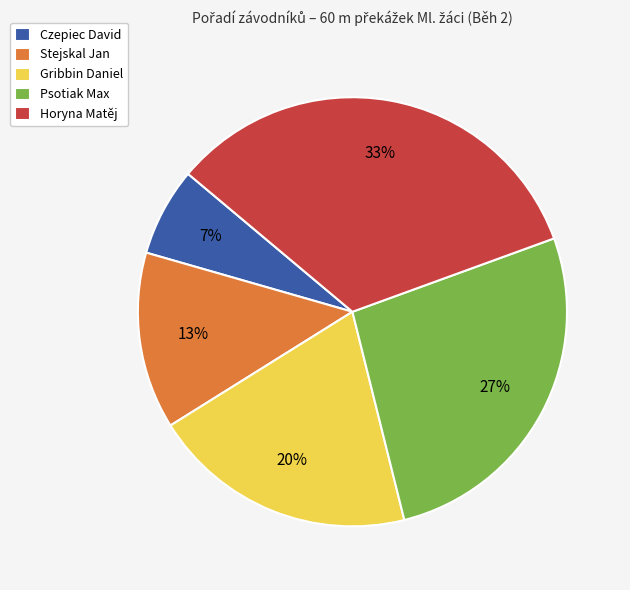

Does Czepiec David represent more than half of the total?

No